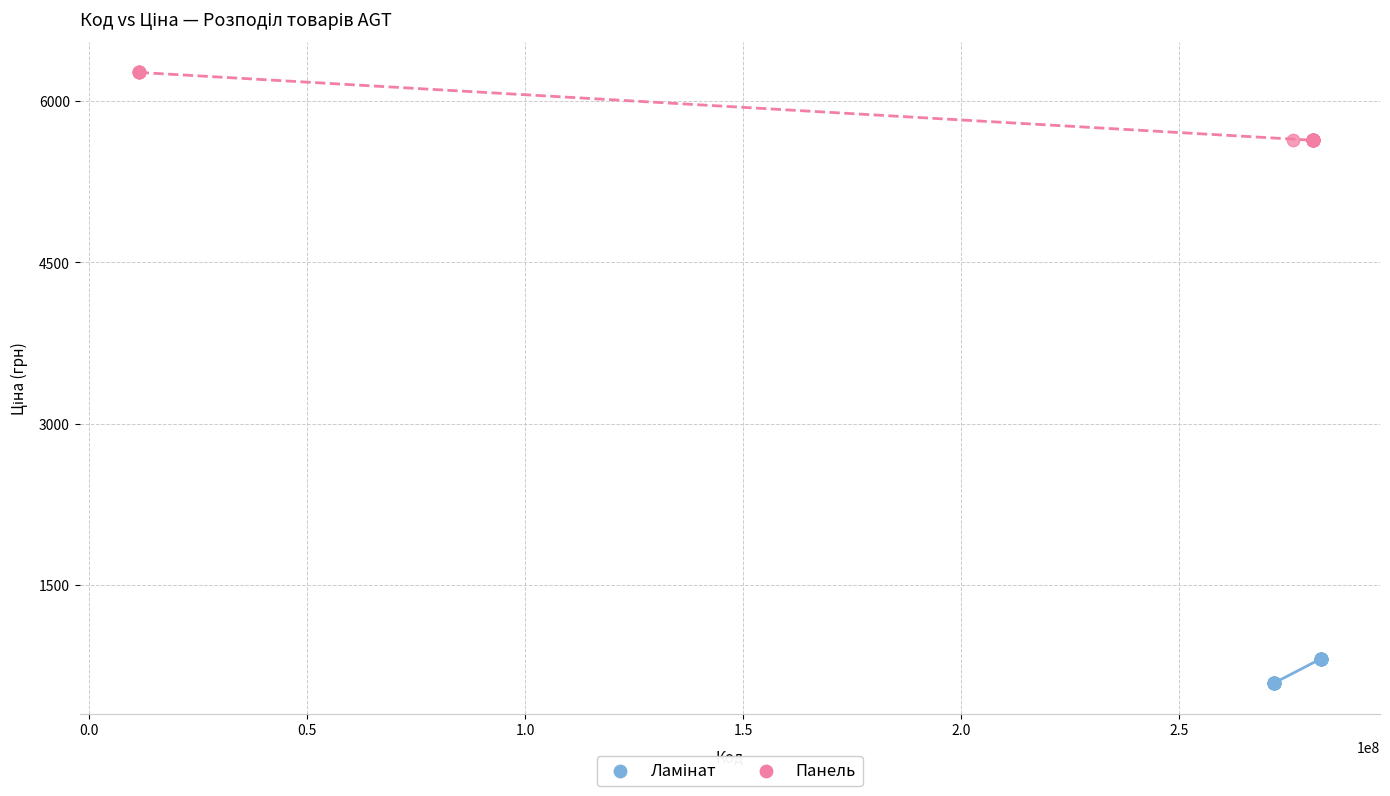

Which series has the largest Y range (max minus min)?

Панель